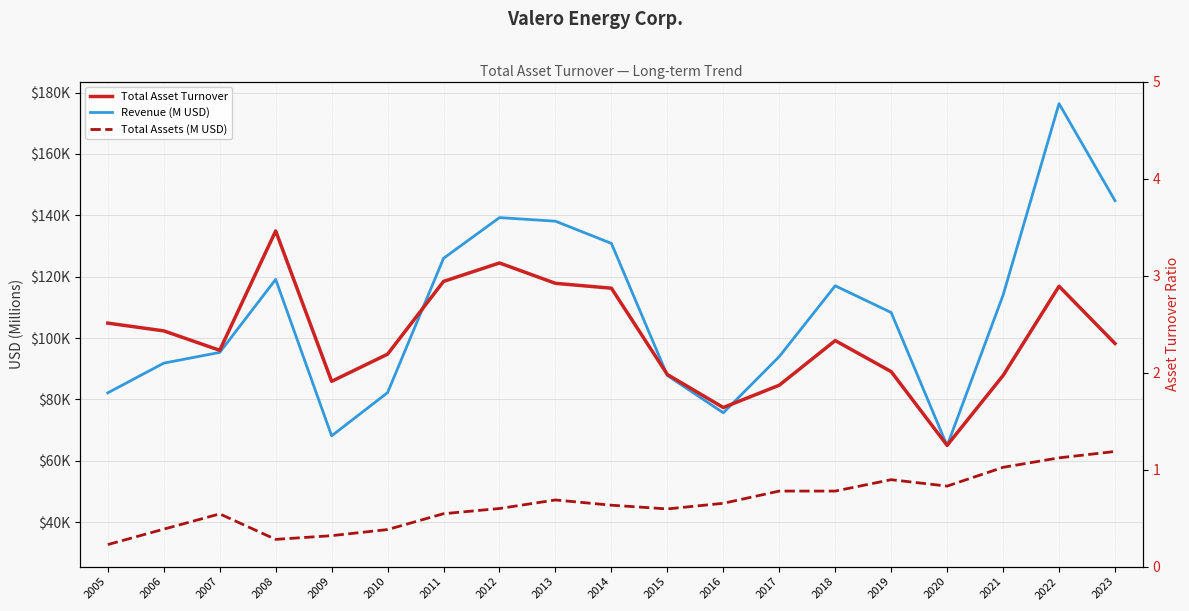

True or false: Total Asset Turnover and Revenue (M USD) intersect in this chart.

False